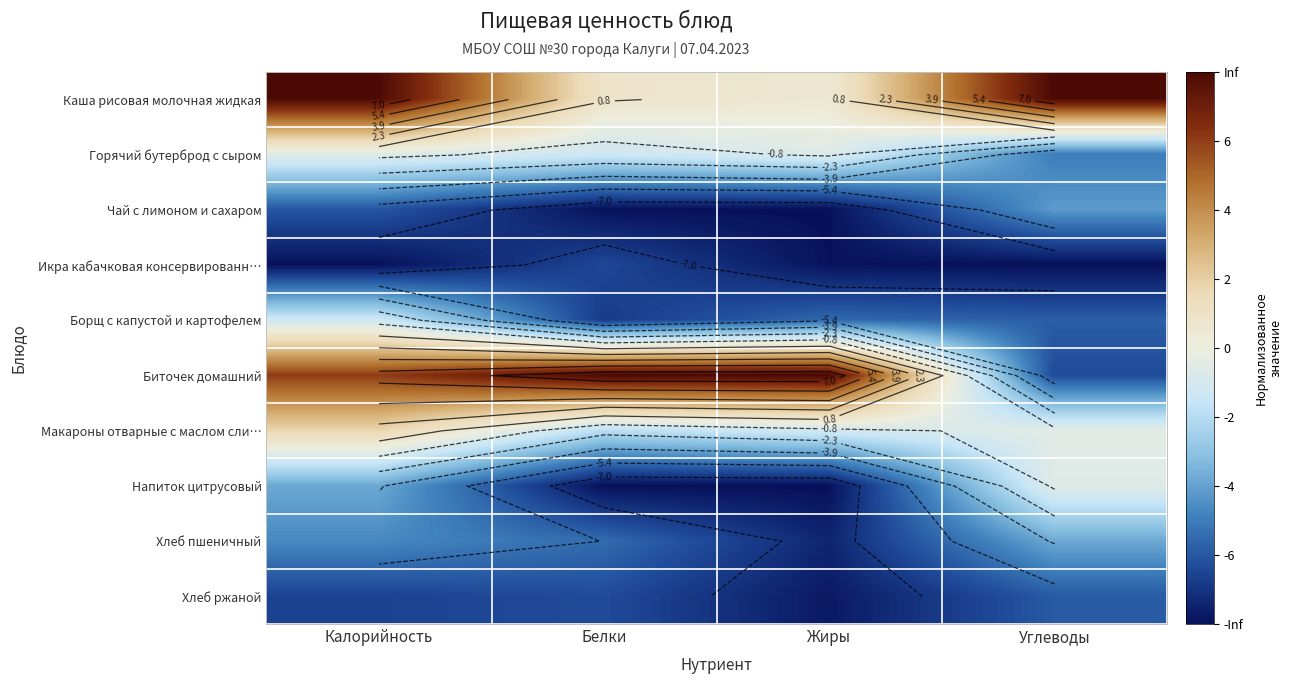

The value of Борщ с капустой и картофелем at Жиры is -3.2. True or false?

False